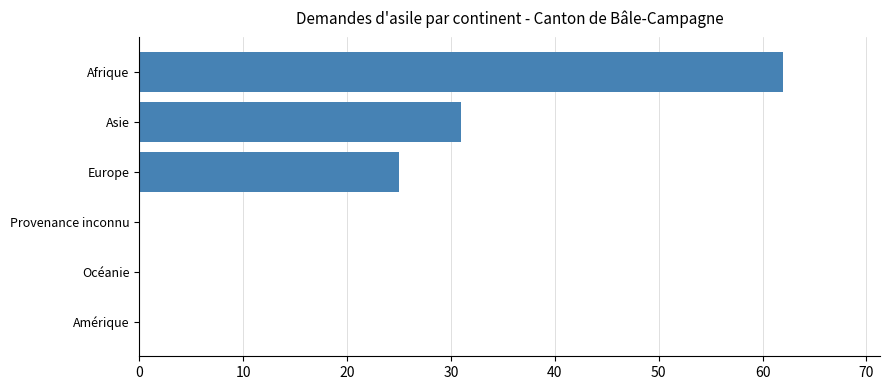

Are the bars horizontal?

Yes